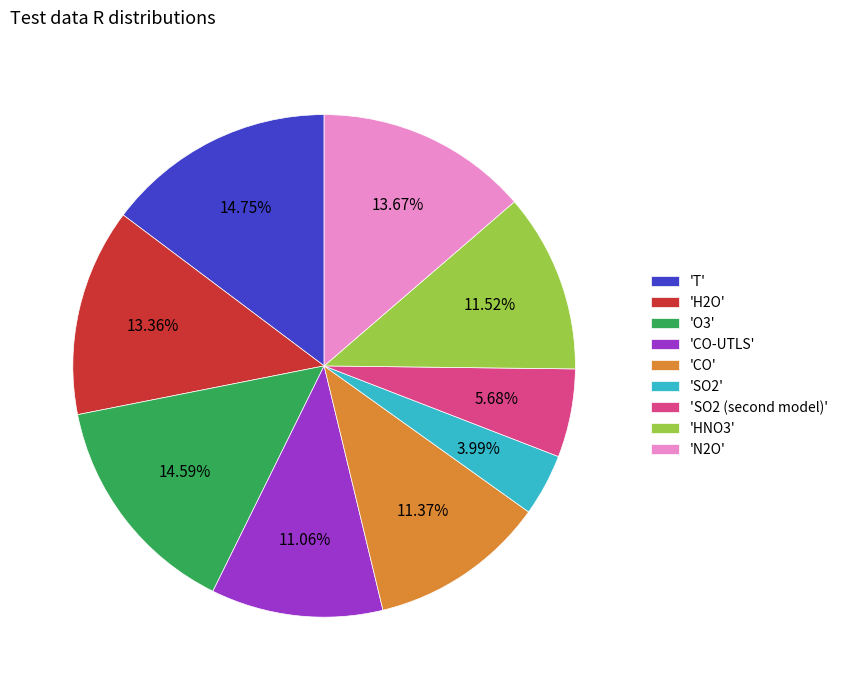

Which has a higher value, 'N2O' or 'CO-UTLS'?

'N2O'